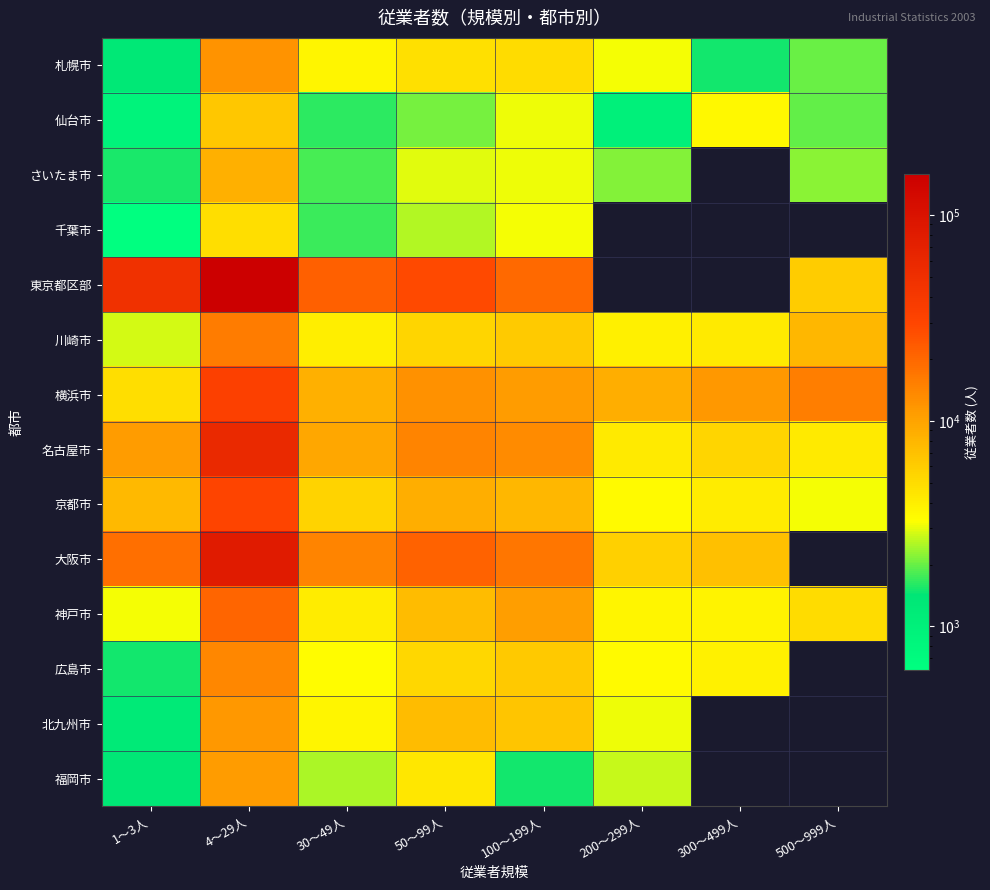

List the series in order of their peak value, highest first.

東京都区部, 大阪市, 名古屋市, 横浜市, 京都市, 神戸市, 川崎市, 広島市, 札幌市, 北九州市, 福岡市, さいたま市, 仙台市, 千葉市